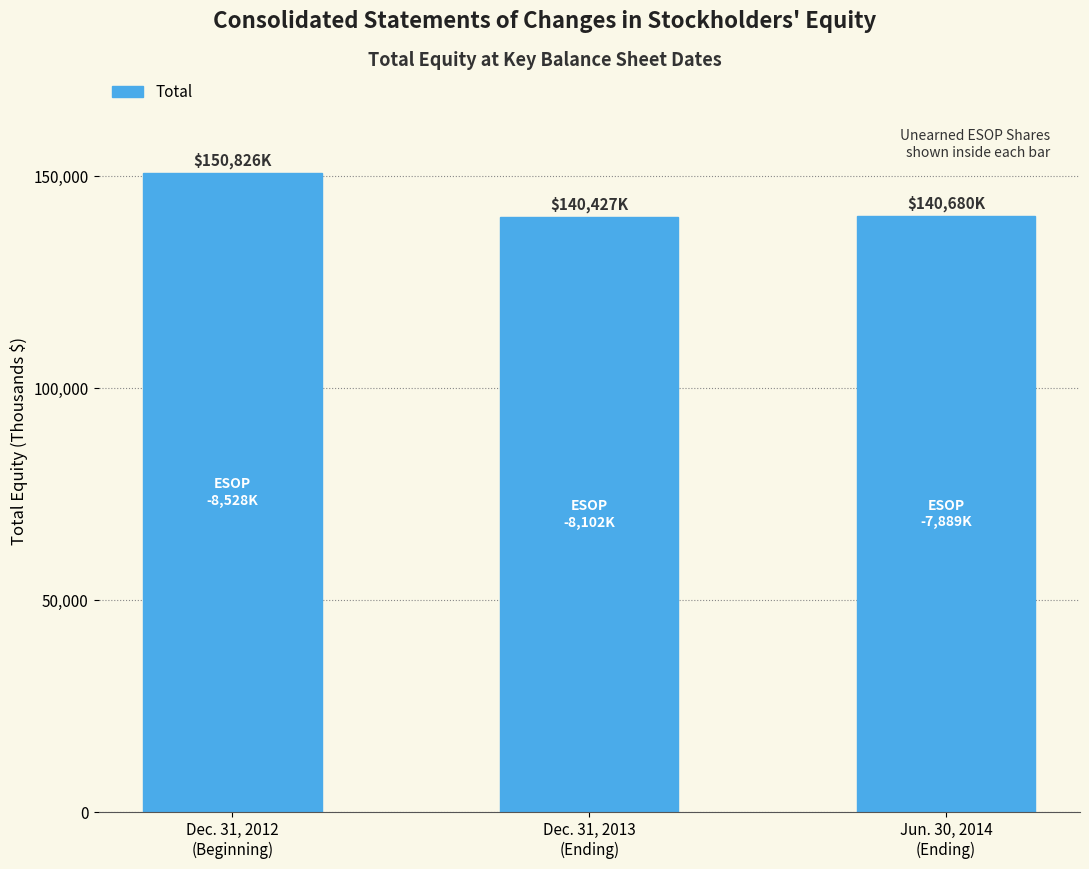

What is the value of the 2nd bar from the left?

140427